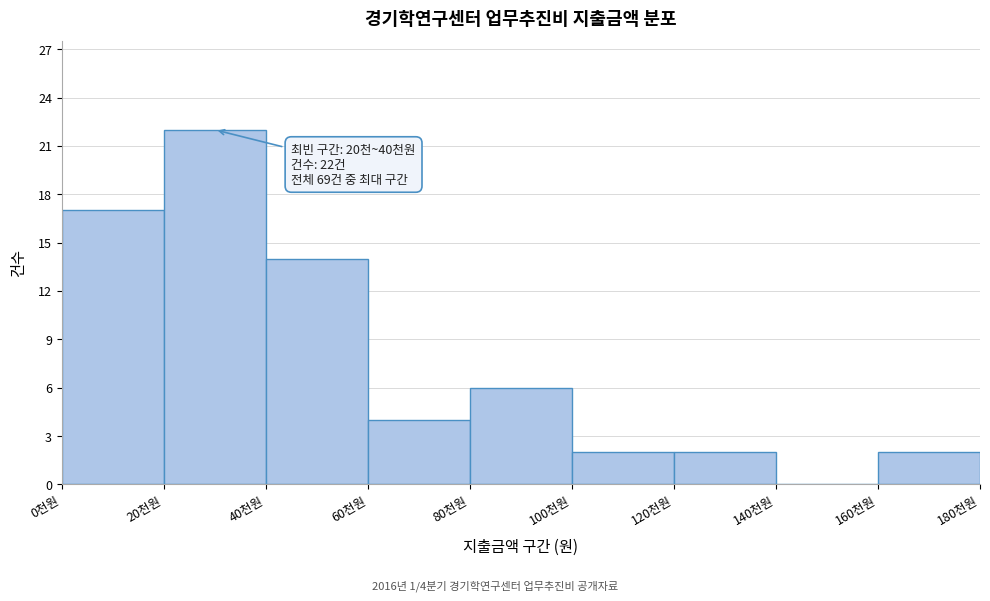

Reading left to right, list all the values displayed in this chart.

0천원=17	20천원=22	40천원=14	60천원=4	80천원=6	100천원=2	120천원=2	140천원=0	160천원=2